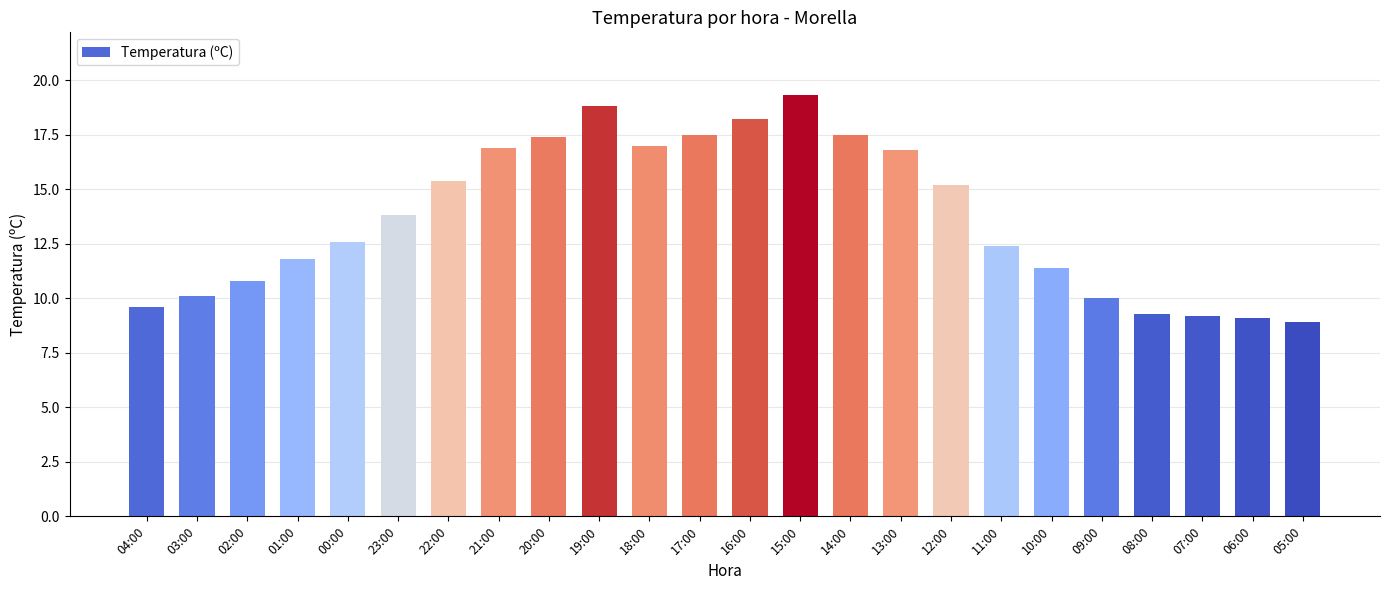

How many values exceed 13?

12